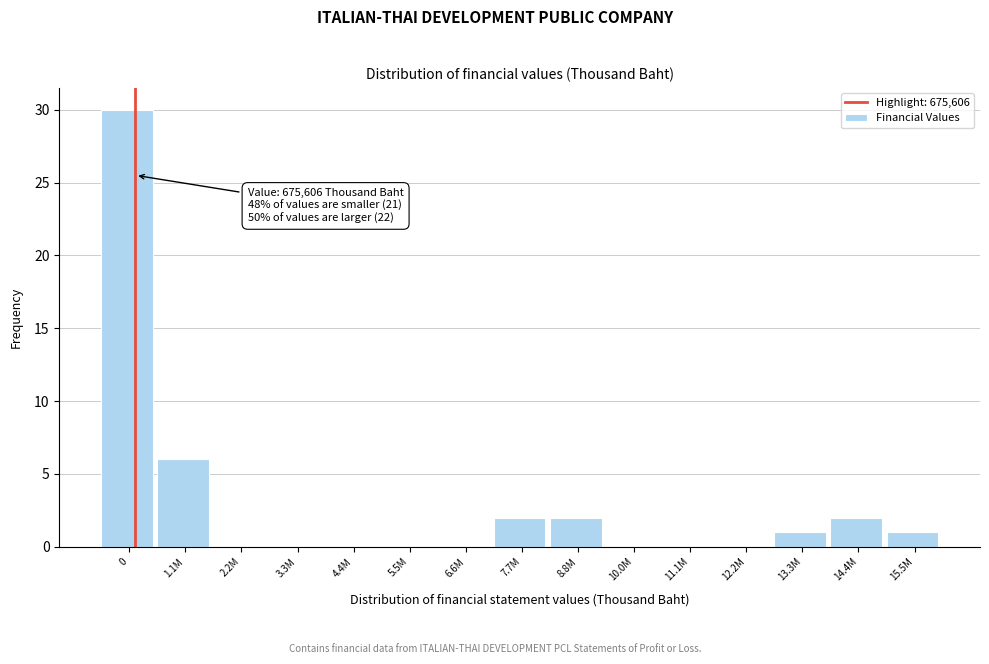

Reading left to right, transcribe all the data shown in this chart.

0=30	1.1M=6	2.2M=0	3.3M=0	4.4M=0	5.5M=0	6.6M=0	7.7M=2	8.8M=2	10.0M=0	11.1M=0	12.2M=0	13.3M=1	14.4M=2	15.5M=1